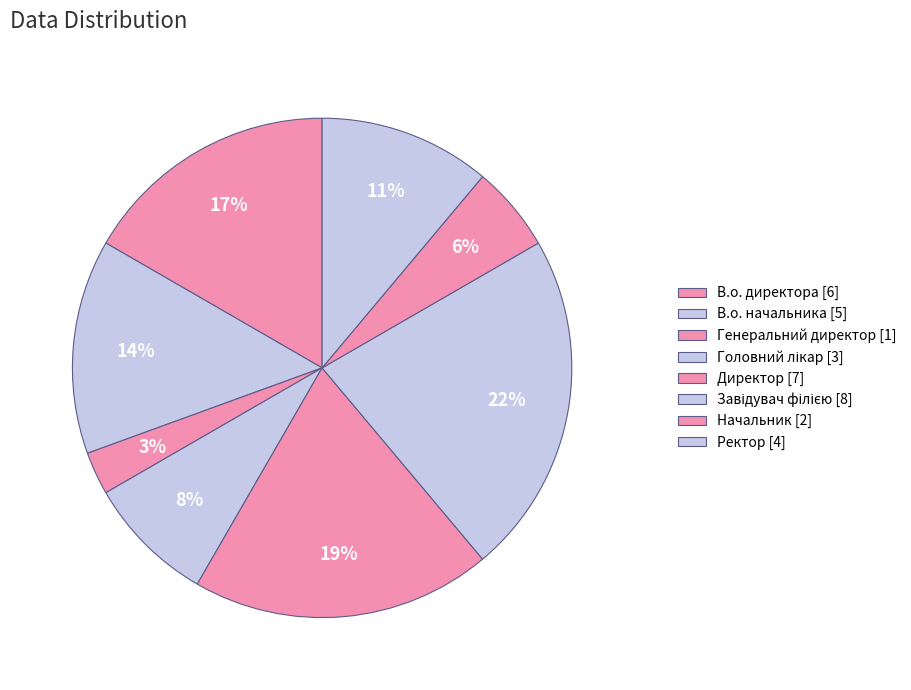

To the nearest percent, what is the difference between the Ректор and Завідувач філією slice percentages?

11%